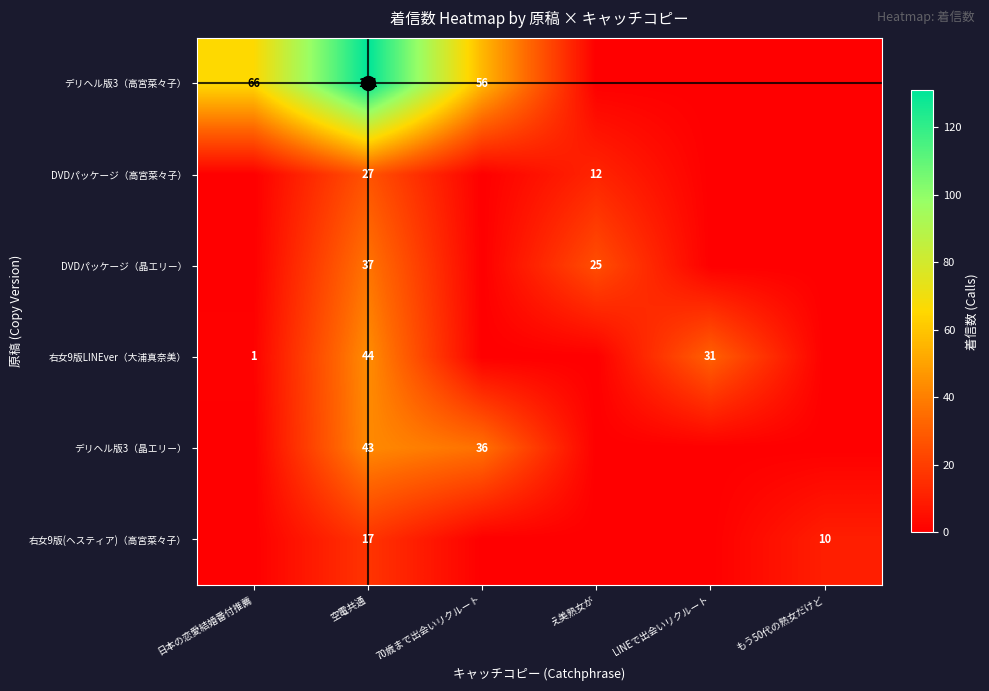

How many data points does each series have?

3